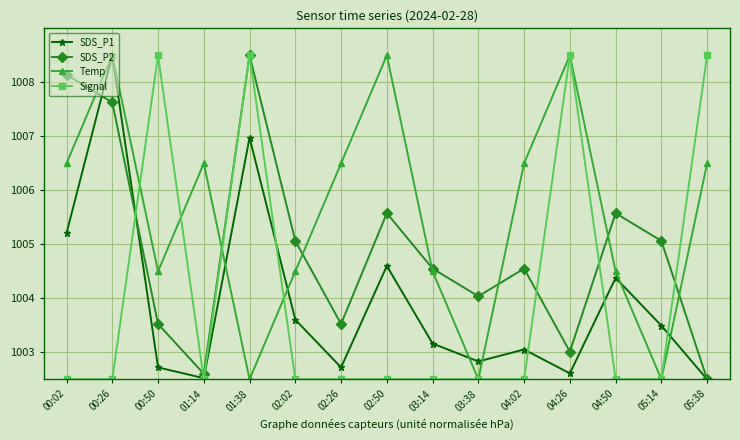

What is the value of the Temp point at the 6th from the left?

1004.5